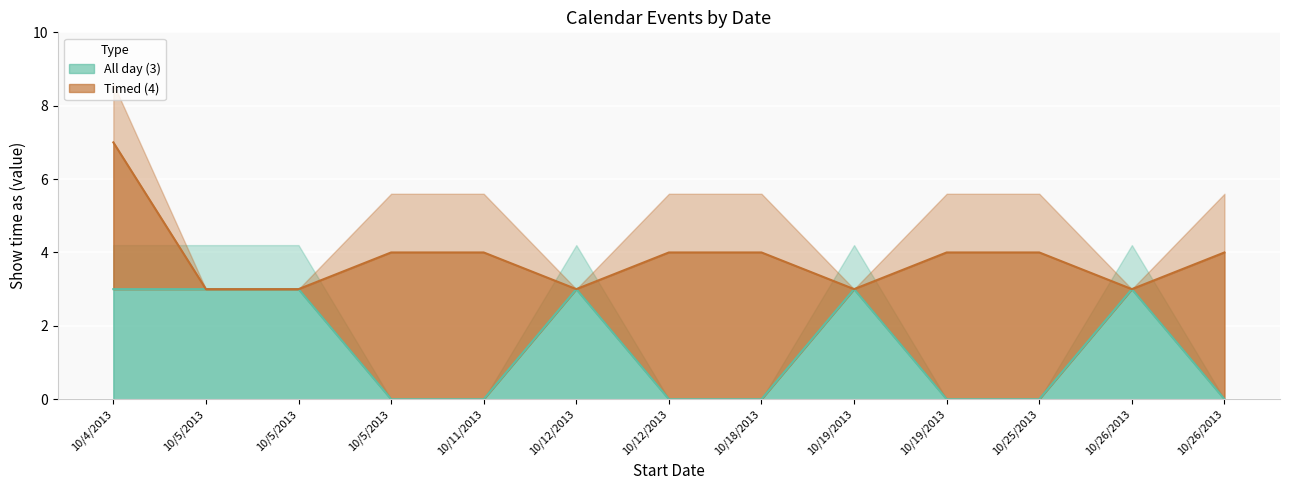

Reading left to right, what are all the values shown in this chart?

All day (3) line: 3	3	3	0	0	3	0	0	3	0	0	3	0
Timed (4) line: 7	3	3	4	4	3	4	4	3	4	4	3	4